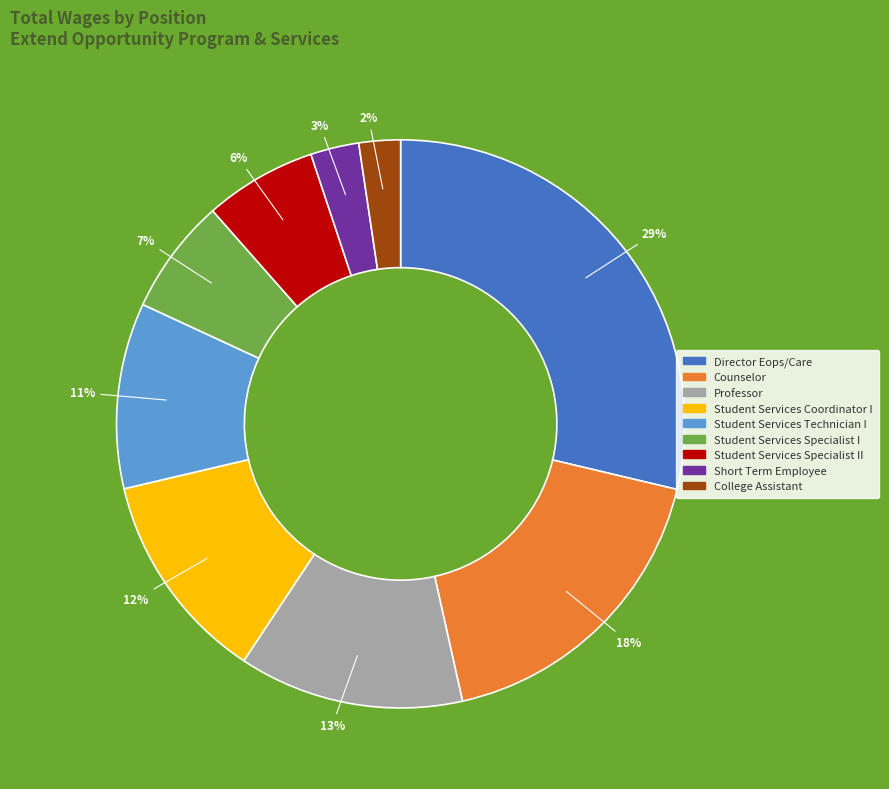

True or false: Student Services Specialist II accounts for 14% of the total.

False